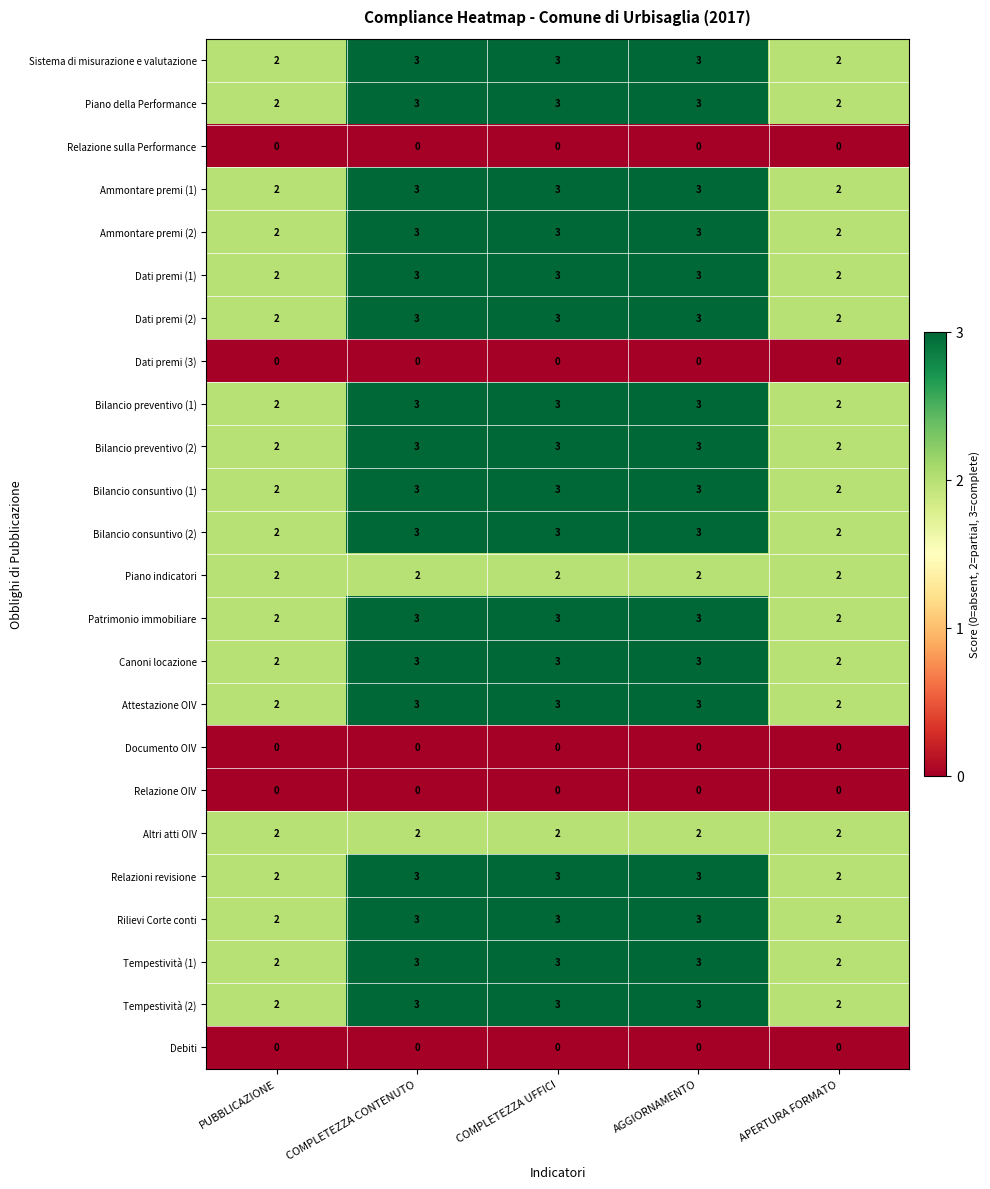

The Piano indicatori series shows 2 at APERTURA FORMATO. True or false?

True